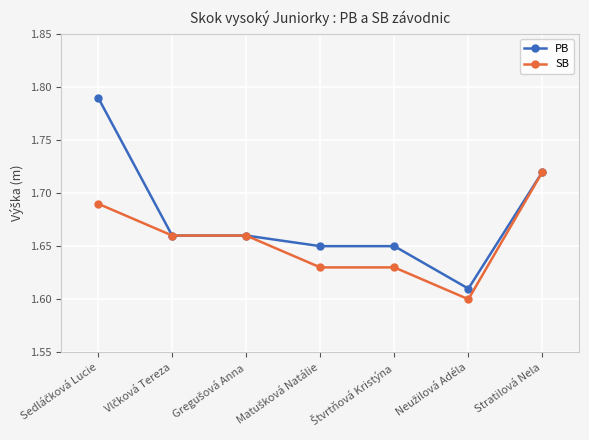

Which series has the largest total across all categories?

PB